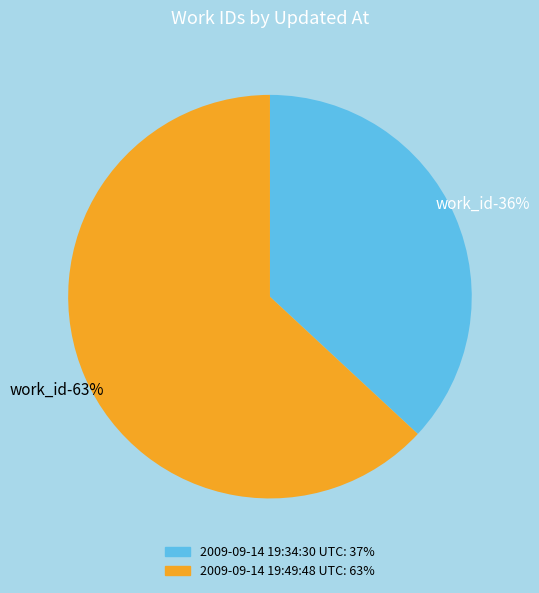

Is it true that 2009-09-14 19:34:30 UTC is 37% of the pie?

True